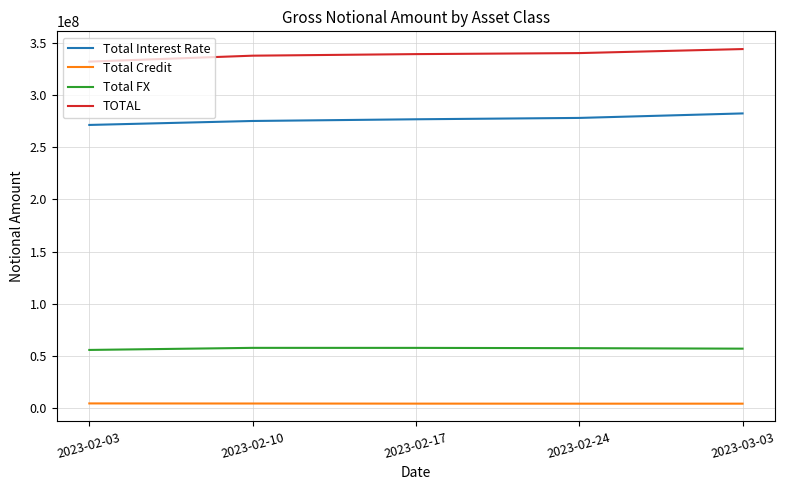

Is this an area chart (filled region under the line)?

No